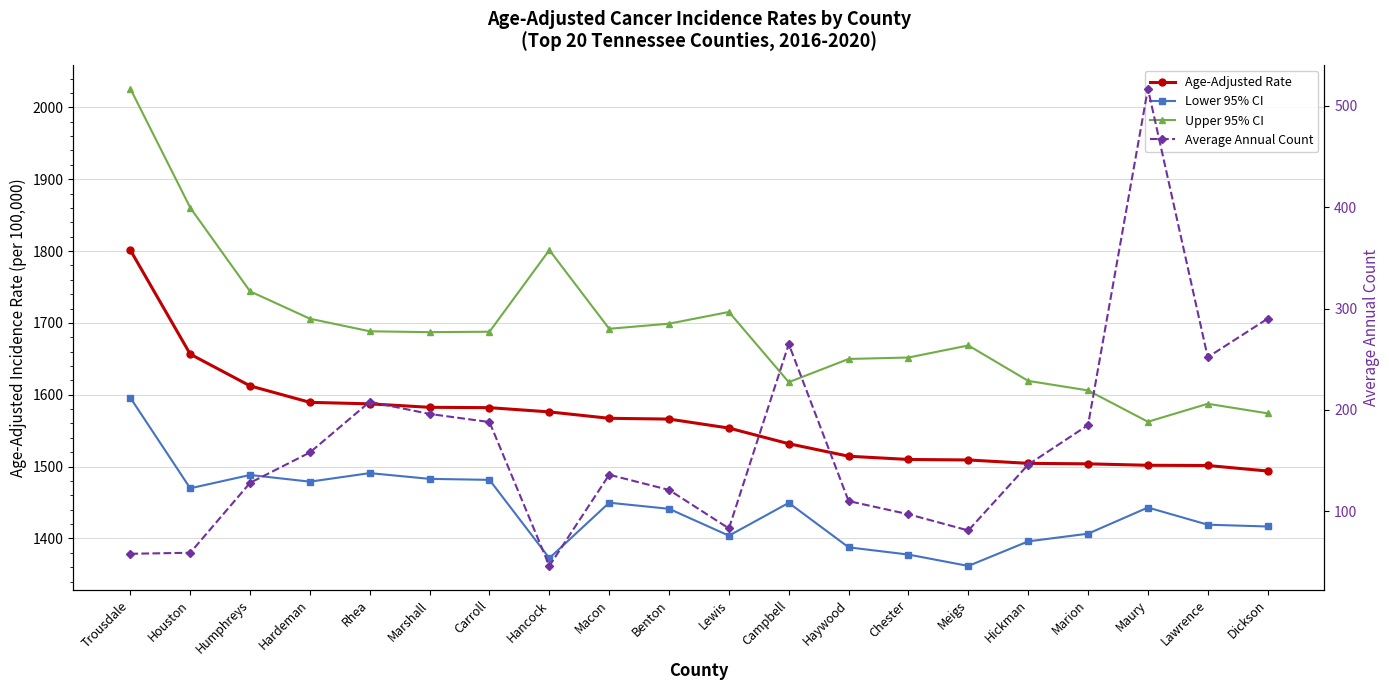

What position from the left is Chester?

14